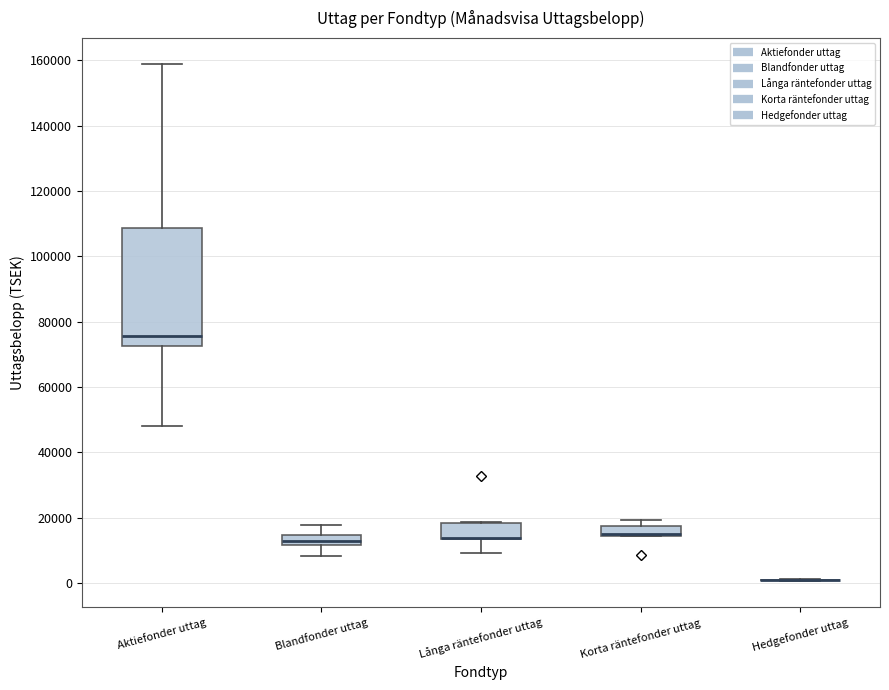

Which box is the tallest, from its lower edge to its upper edge?

Aktiefonder uttag